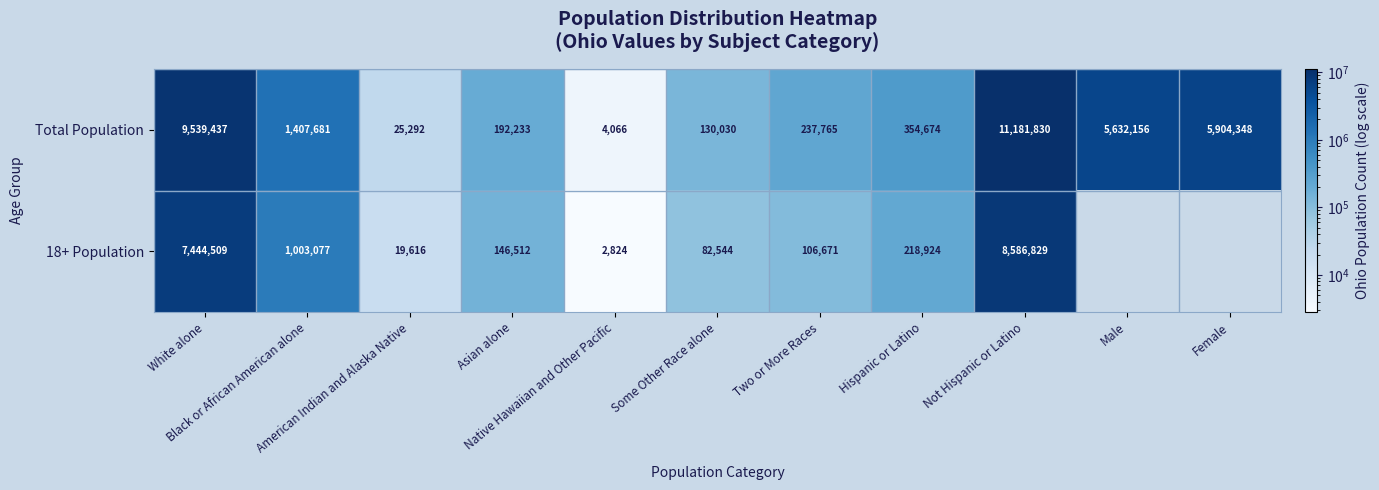

At which category does the chart reach its peak across all series?

Not Hispanic or Latino